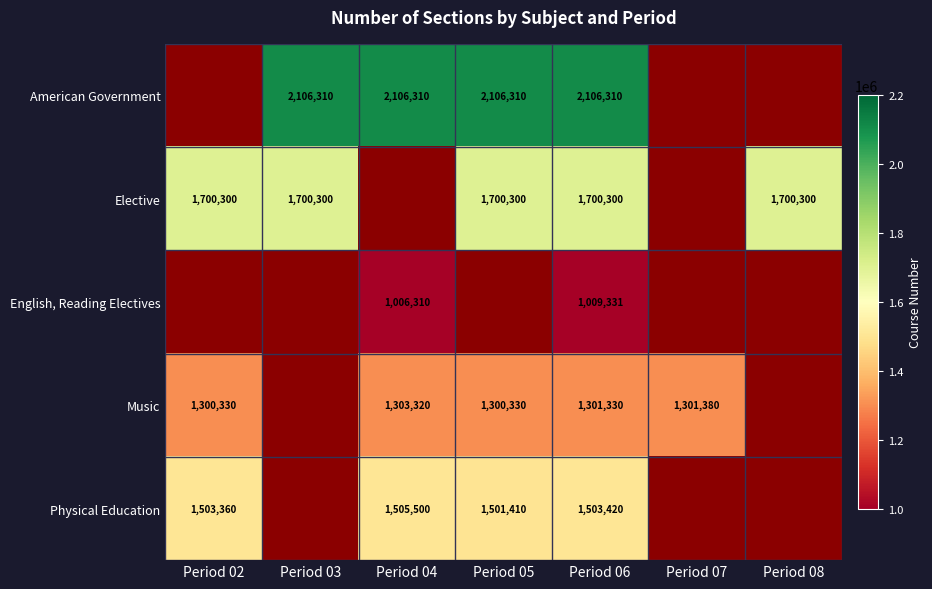

Between Period 08 and Period 02, which is larger?

Period 02